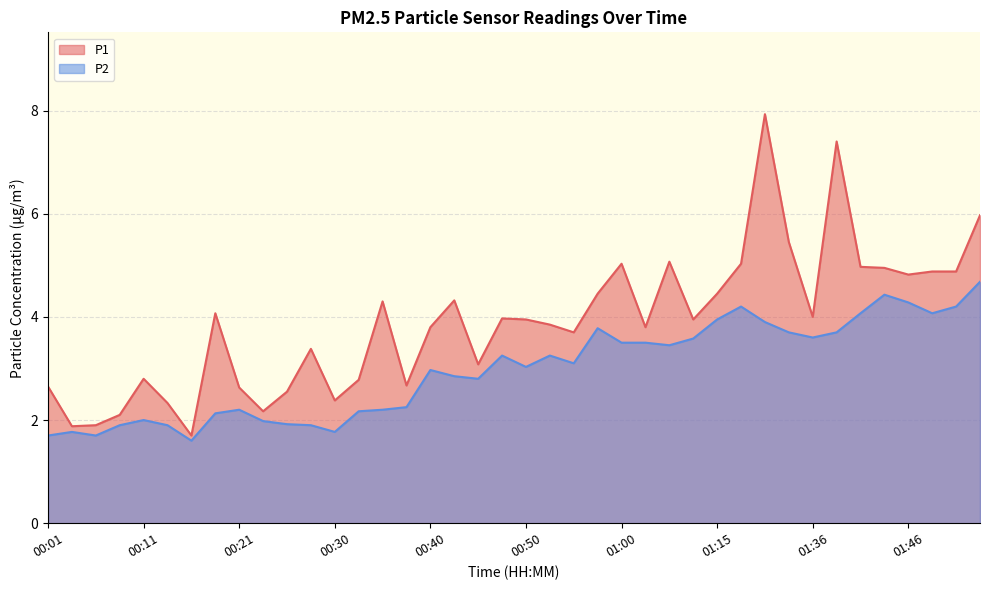

Which label corresponds to the largest value in the chart?

01:23